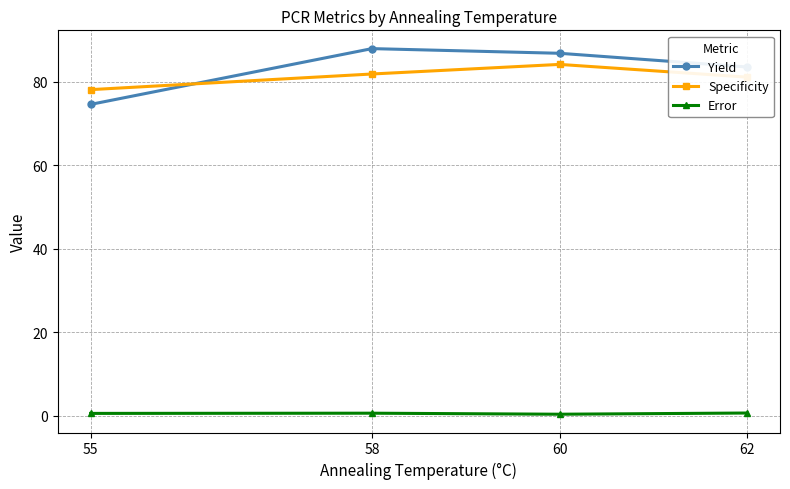

In Error, how many points are higher than both neighbors (excluding endpoints)?

1